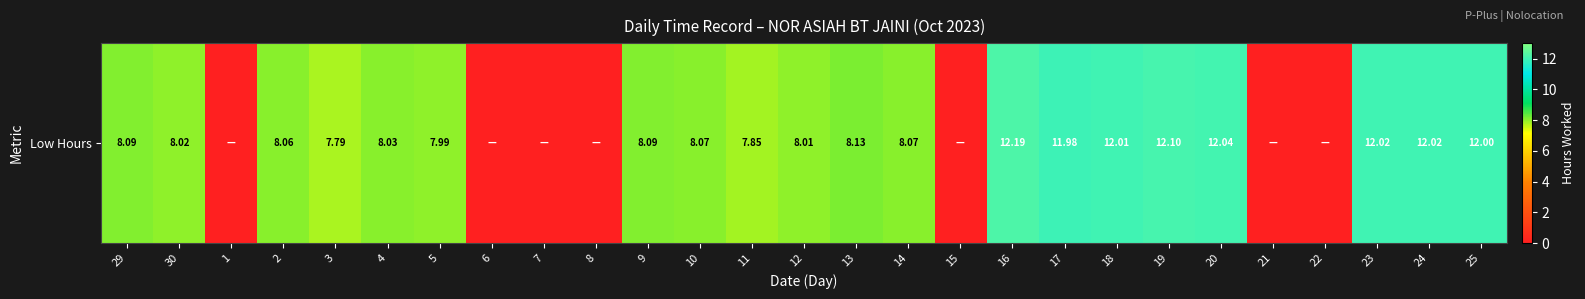

What is the difference between the values at 8 and 13?

8.1